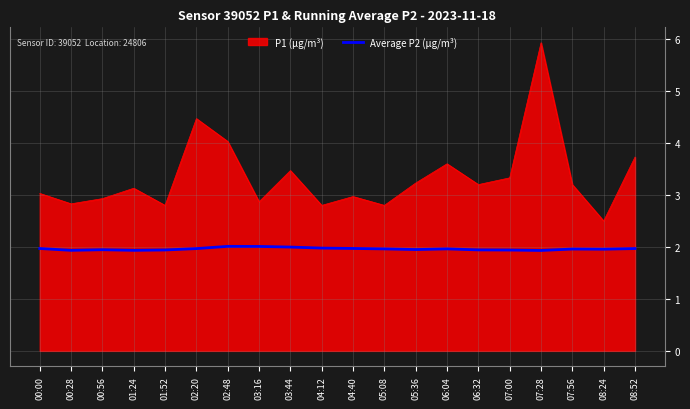

At which category does the chart reach its peak across all series?

07:28